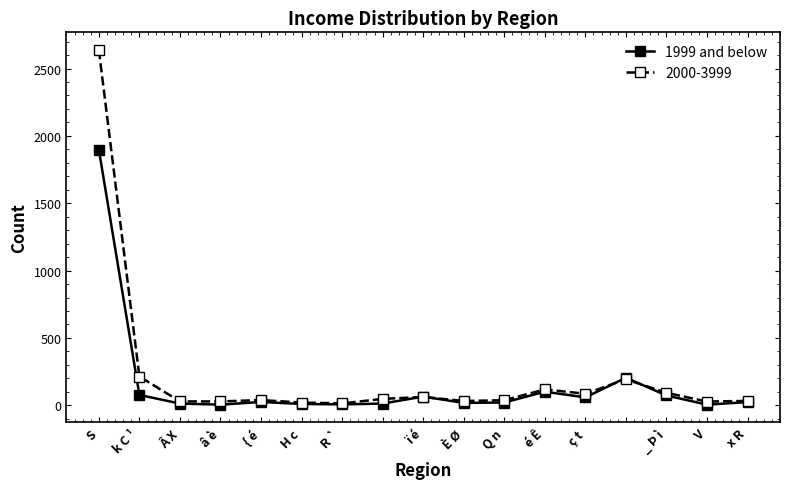

Which series has the widest spread of values?

2000-3999